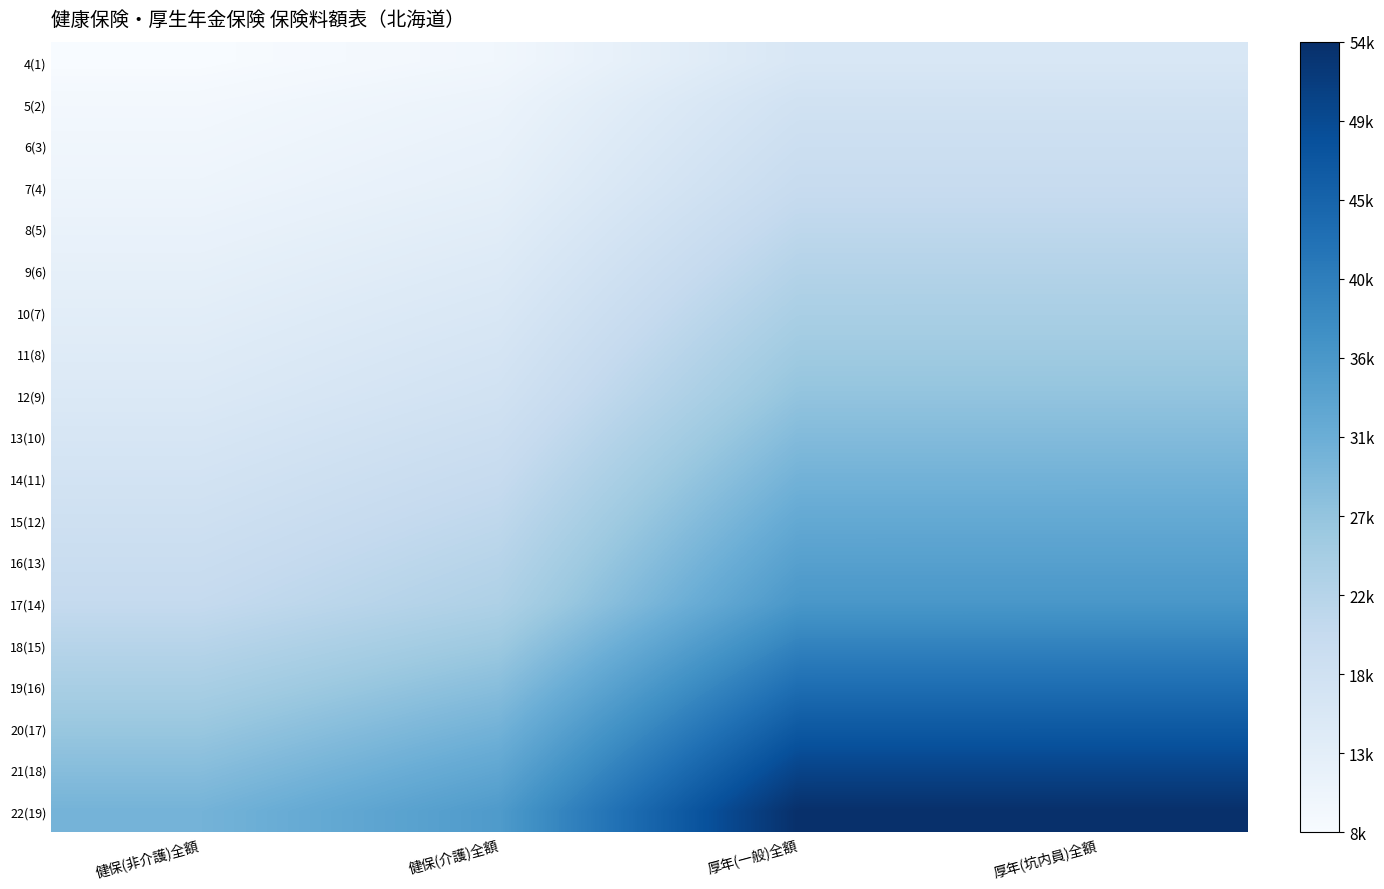

How many distinct data groups are displayed?

19